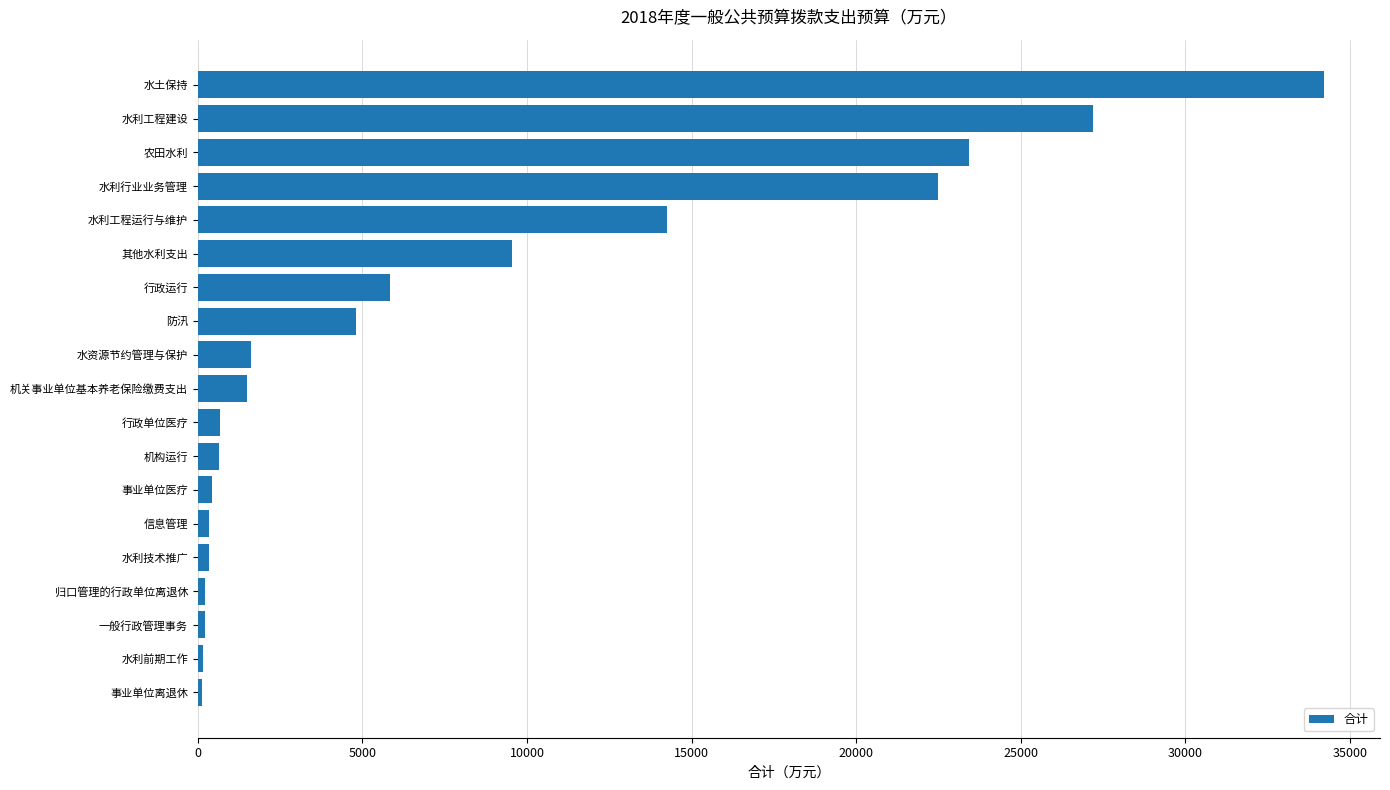

What is the sum of all values?

148022.5